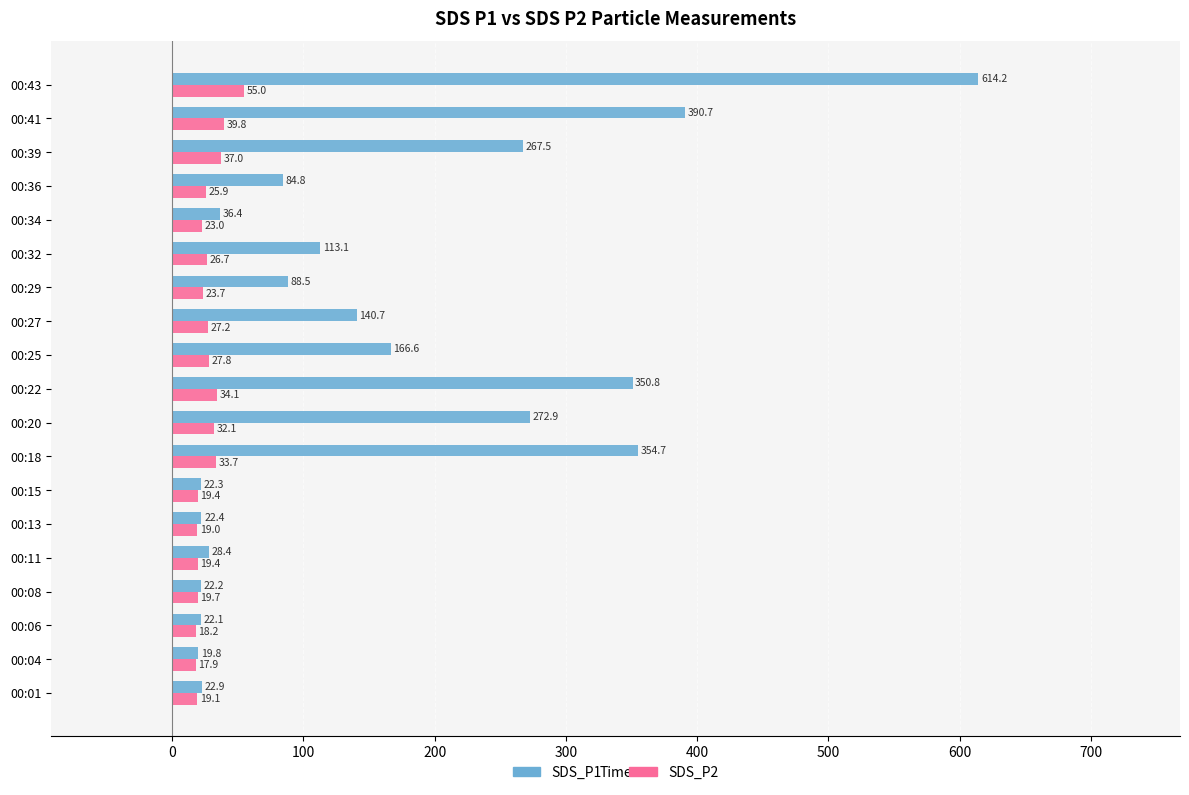

At which label is SDS_P2 closest to 36?

00:39